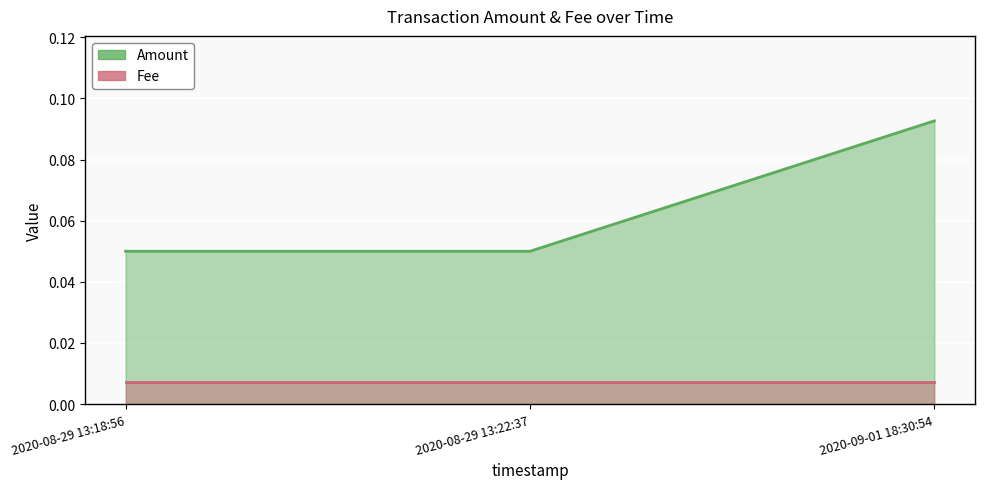

Reading left to right, what are all the values shown in this chart?

0.1	0.1	0.1